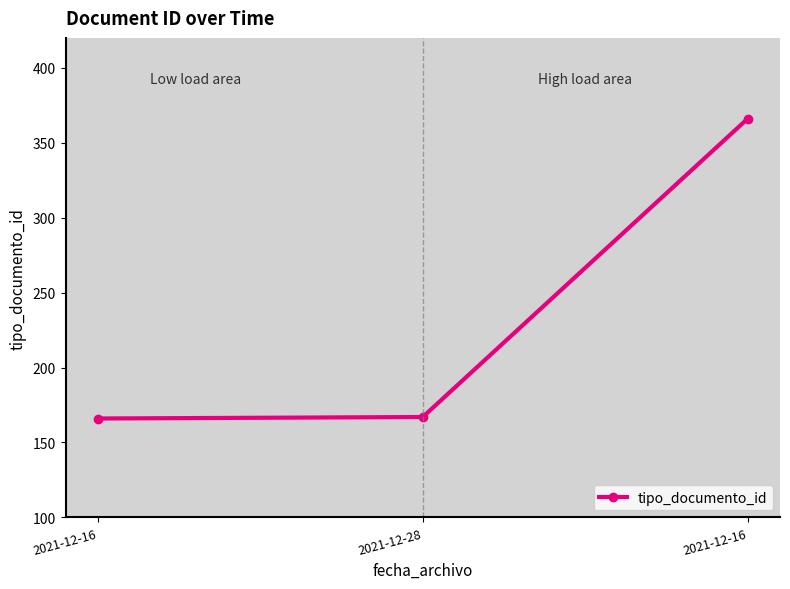

What is the difference between the maximum and minimum values?

200